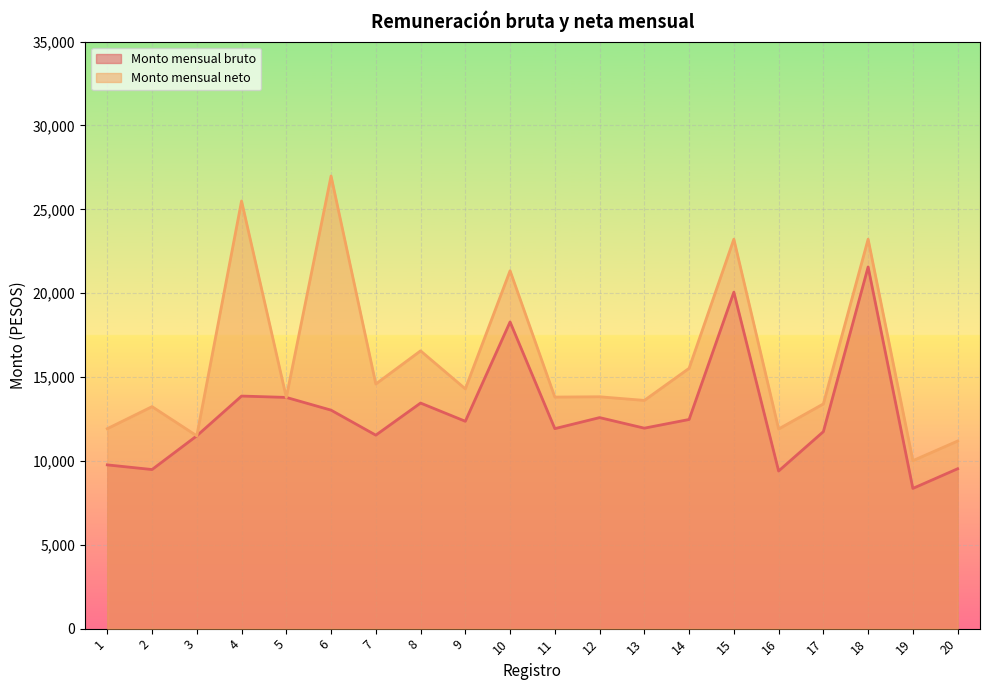

Which series has the largest range (max minus min)?

Monto mensual neto